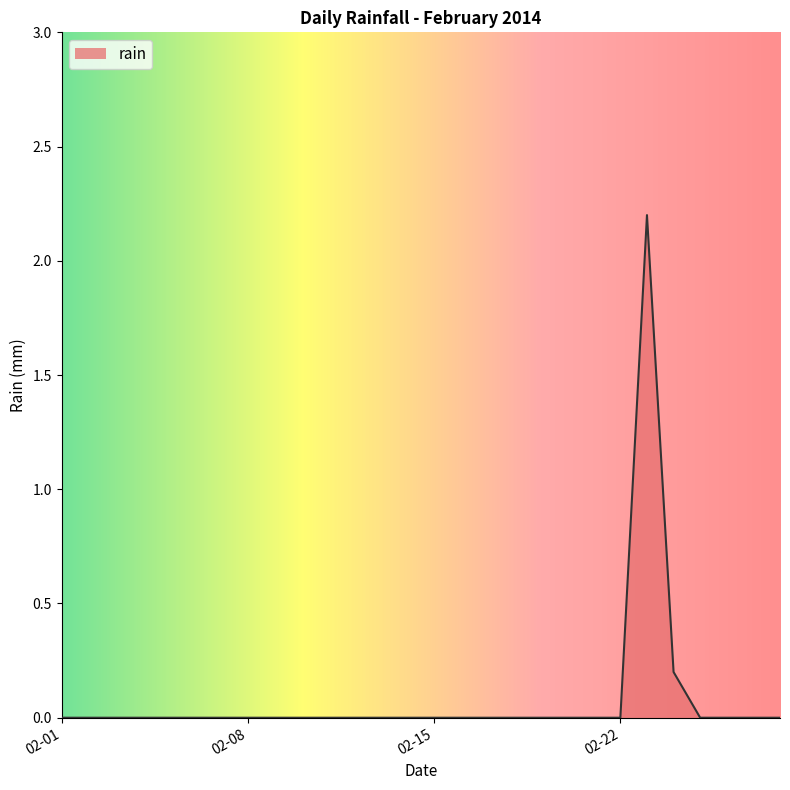

Does the chart display data point markers on the line(s)?

No